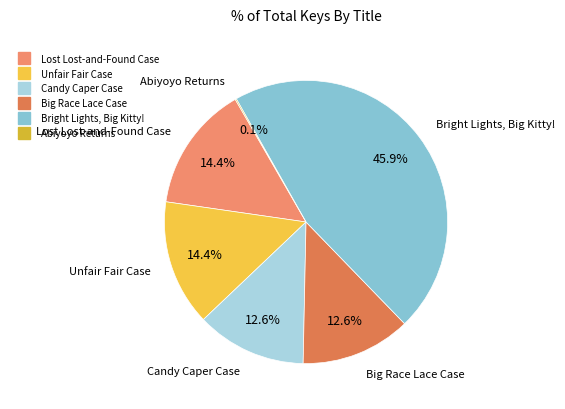

How much of the chart is everything except Lost Lost-and-Found Case?

85.6%